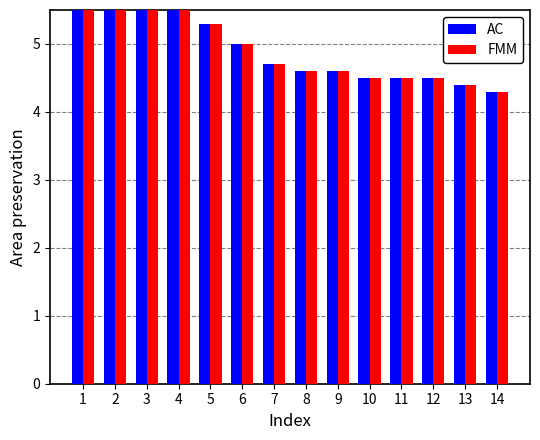

What are all the series names shown in the legend?

AC, FMM